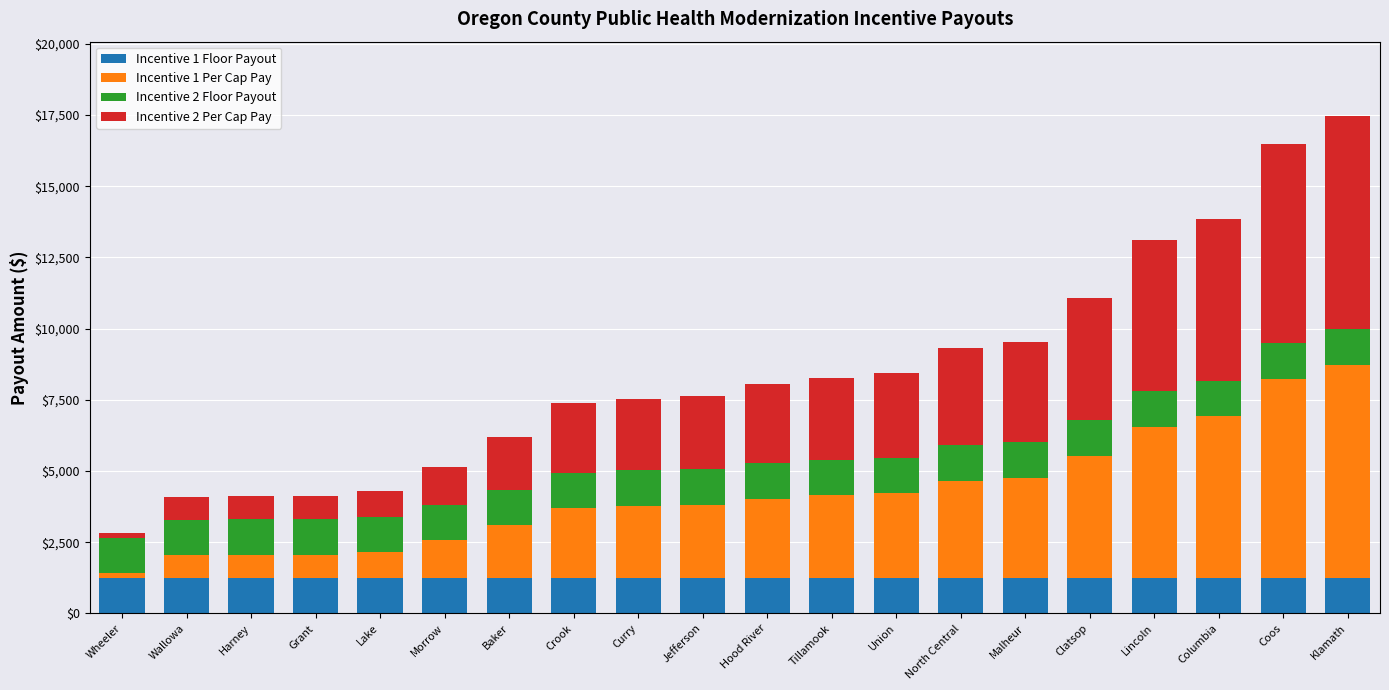

What is the sum of all Incentive 1 Floor Payout values?

25000.0